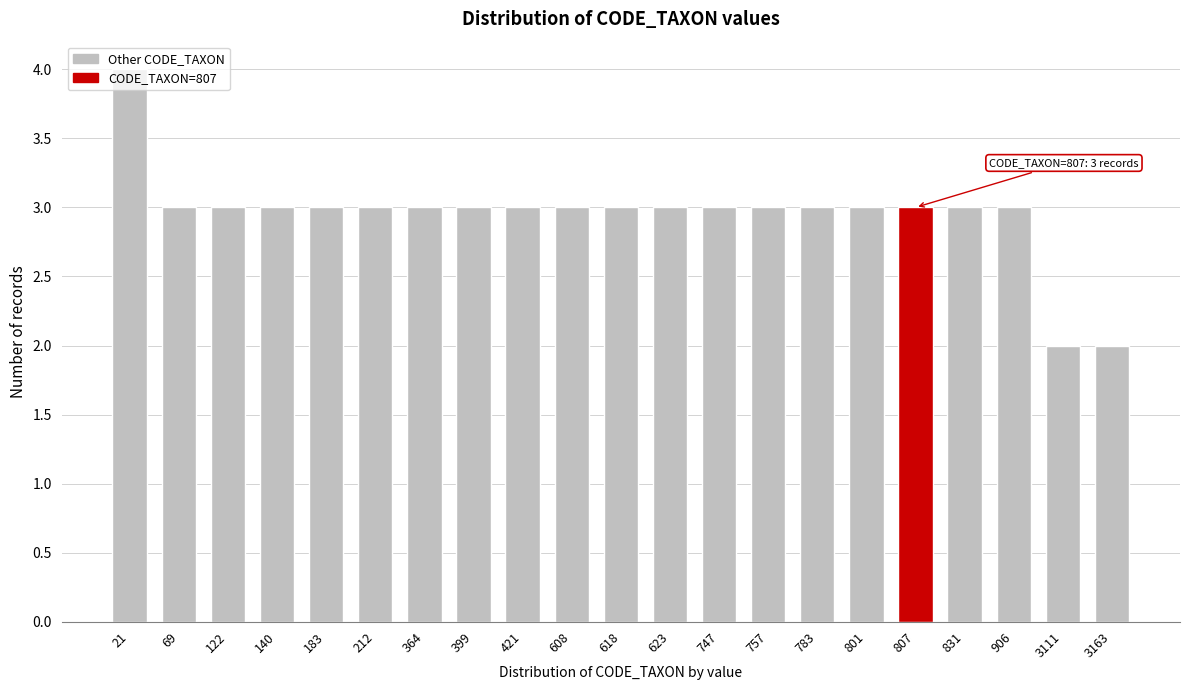

What is the approximate value at 783?

3